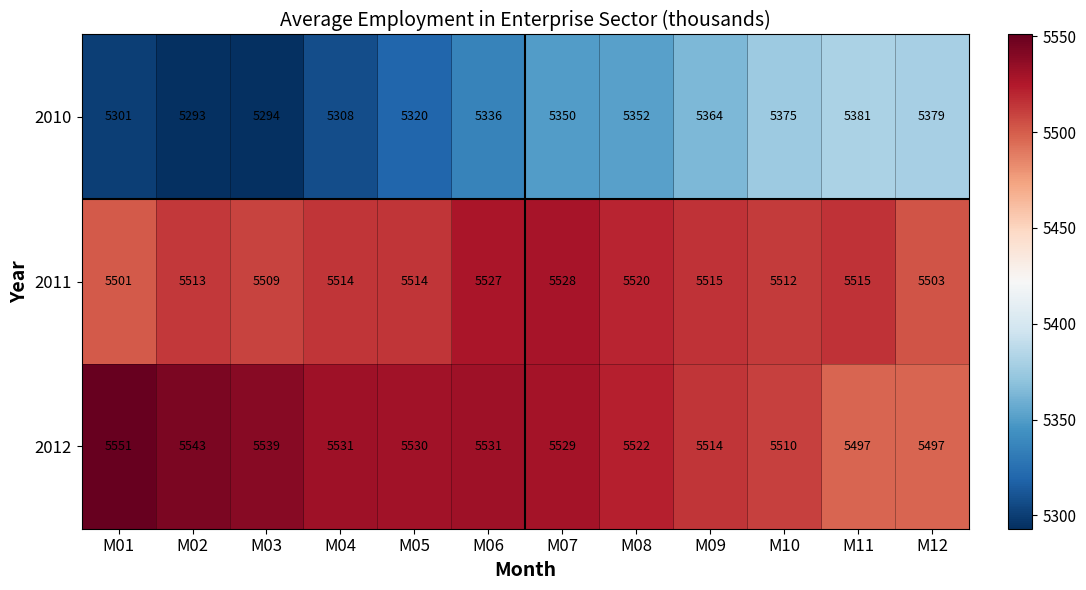

Between M04 and M07, which series saw the biggest shift?

2010